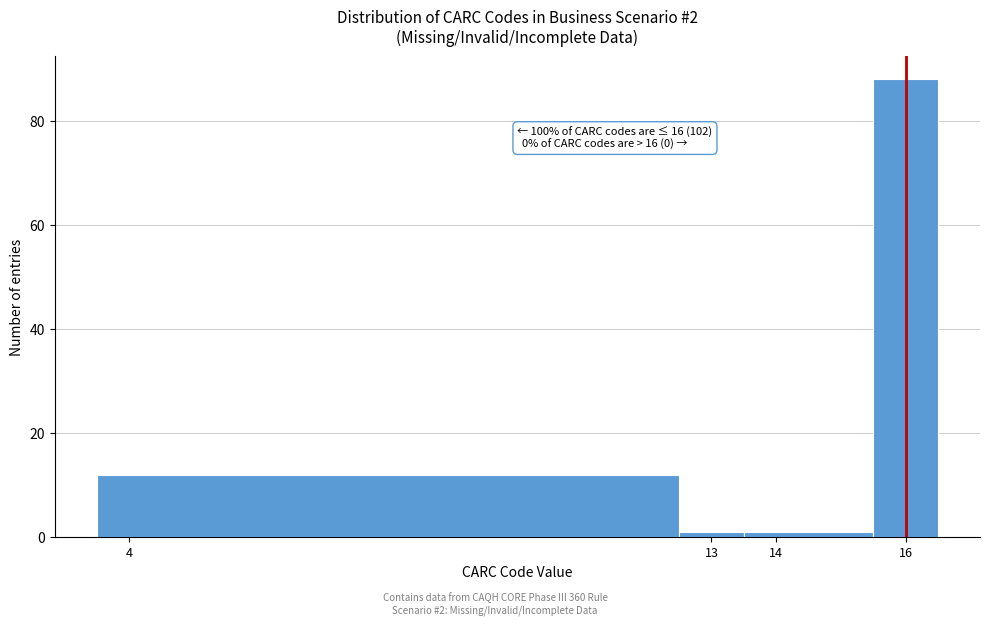

Which range on the x-axis has the tallest bar?

15.5 to 16.5